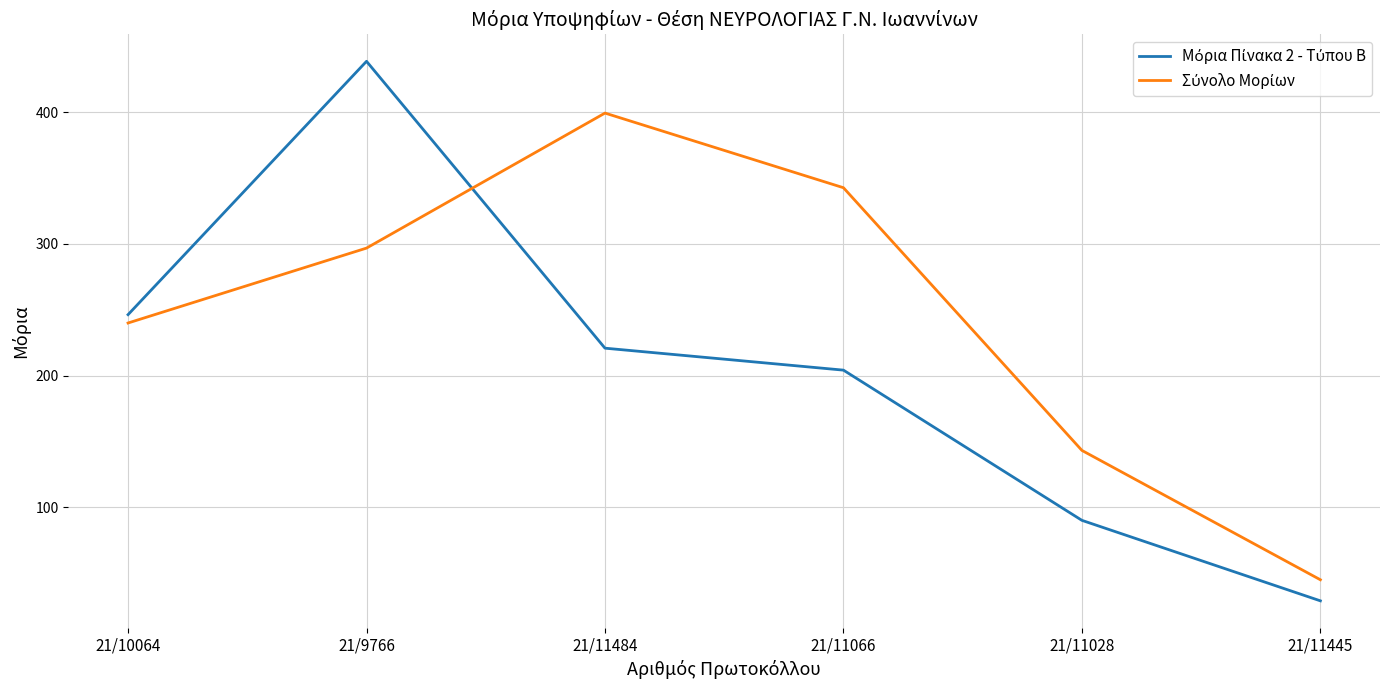

What is the difference between the highest and lowest values at 21/11484?

178.5